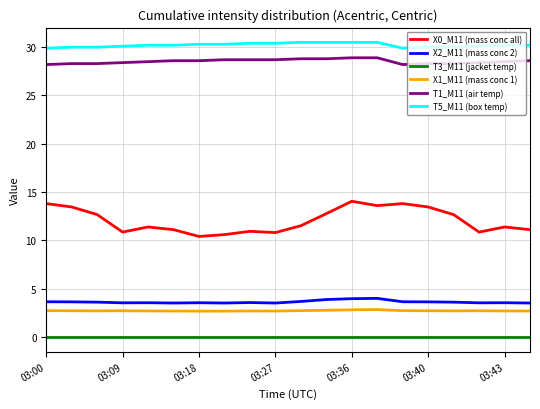

How many lines are shown in the chart?

6